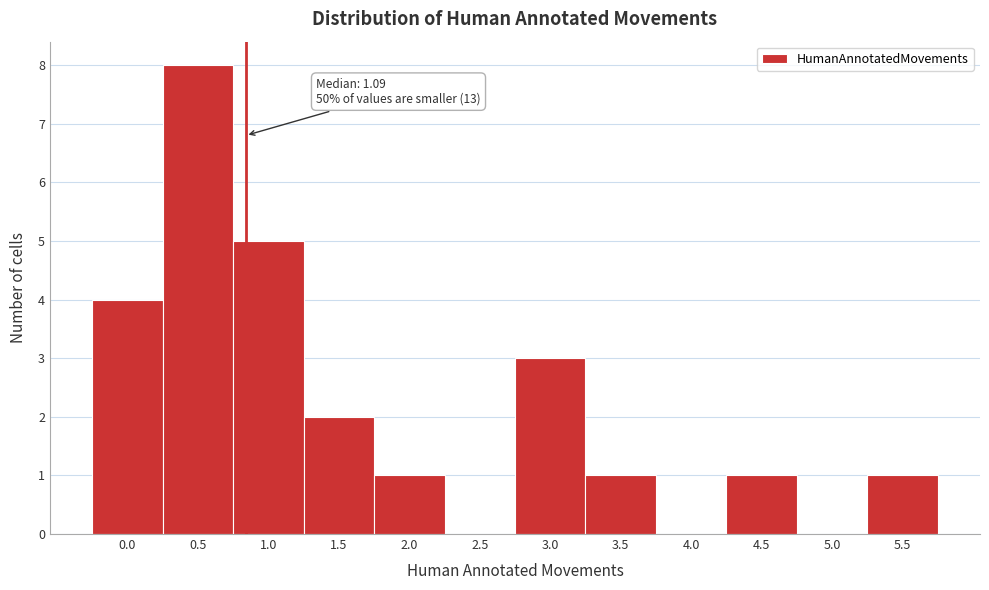

Reading right to left, extract all data points from this chart.

5.5=1	5.0=0	4.5=1	4.0=0	3.5=1	3.0=3	2.5=0	2.0=1	1.5=2	1.0=5	0.5=8	0.0=4